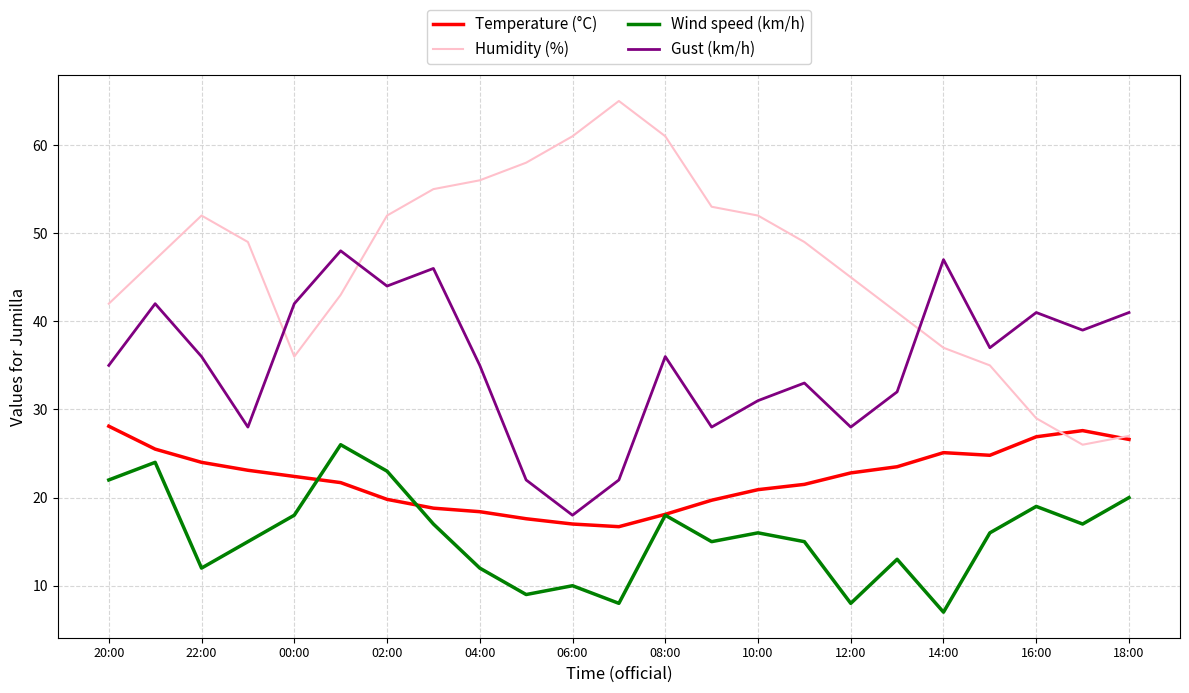

Which series has the largest total across all categories?

Humidity (%)